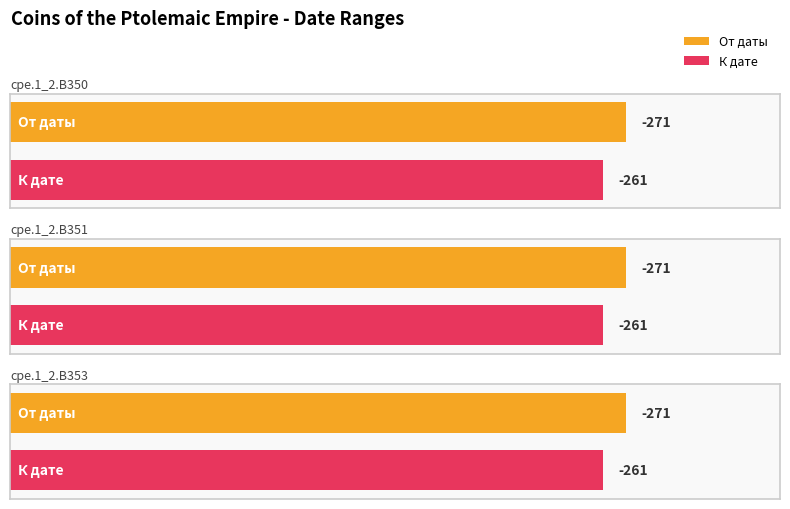

Is it true that К дате equals -261 at cpe.1_2.B353?

True